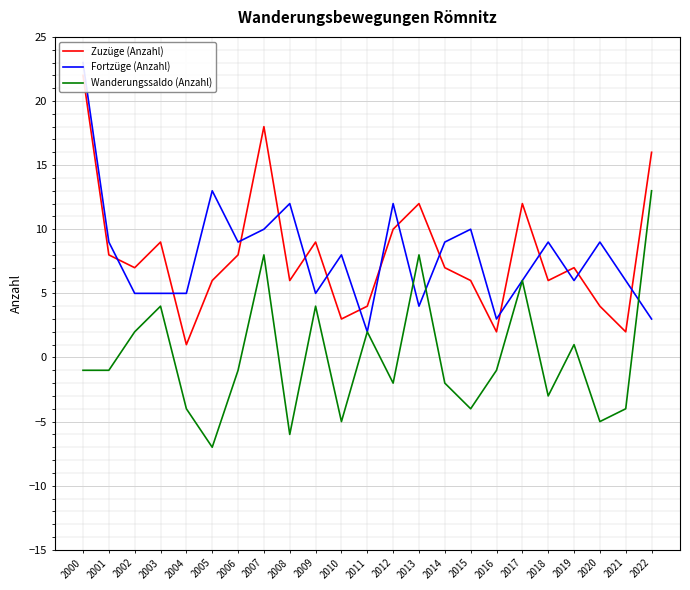

True or false: Wanderungssaldo (Anzahl) and Zuzüge (Anzahl) cross at least once.

False